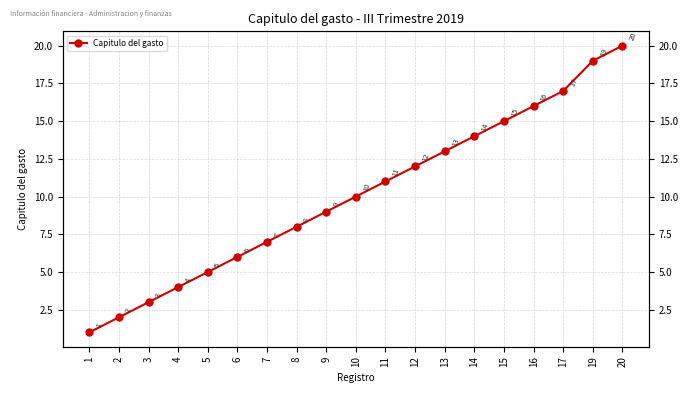

Reading right to left, transcribe all the data shown in this chart.

20=20	19=19	17=17	16=16	15=15	14=14	13=13	12=12	11=11	10=10	9=9	8=8	7=7	6=6	5=5	4=4	3=3	2=2	1=1